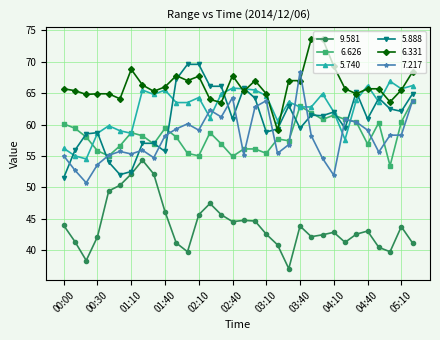

What is the value of the 7.217 point at the 9th from the left?

54.7